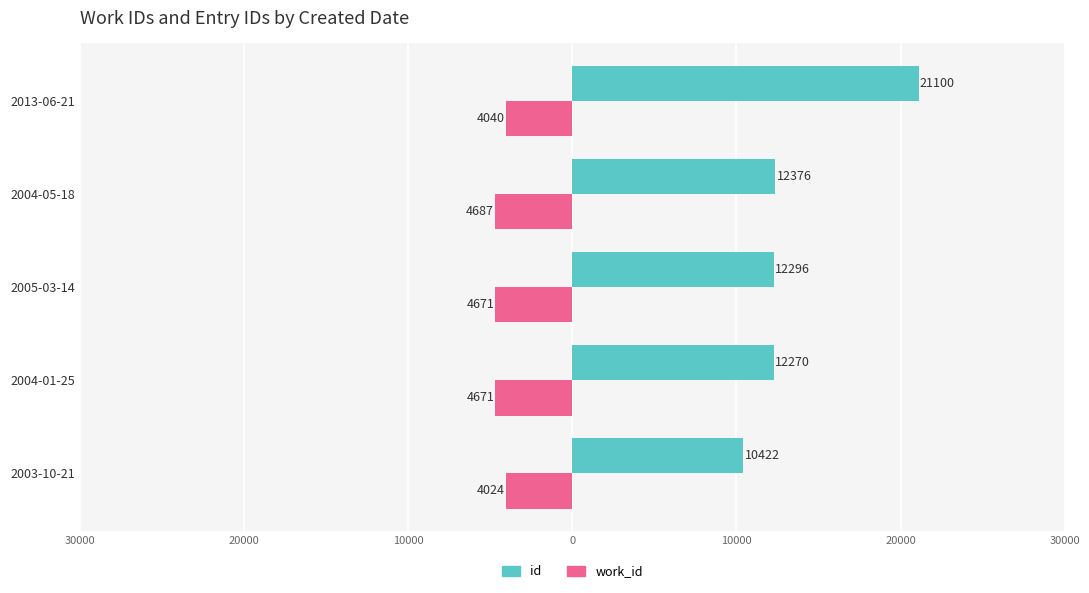

What are all the series names shown in the legend?

id, work_id